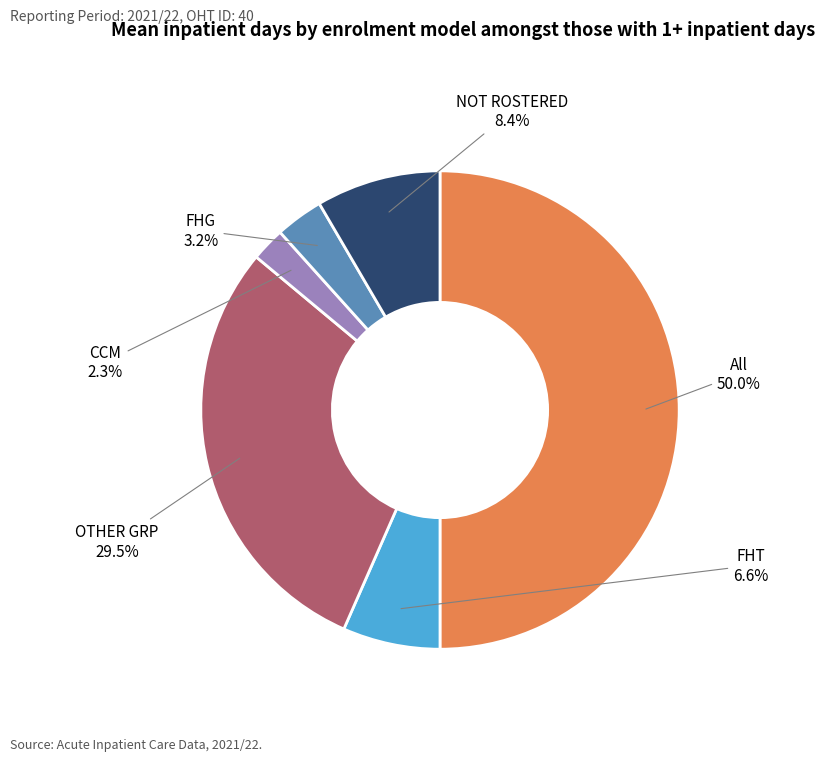

Is there a majority slice in this chart?

No